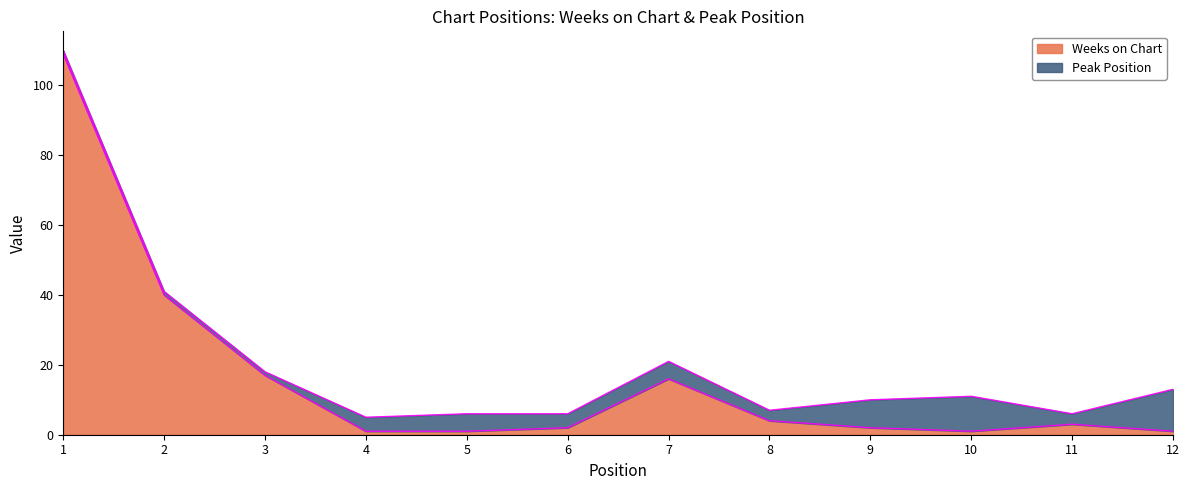

The value at 7 is 16. True or false?

True